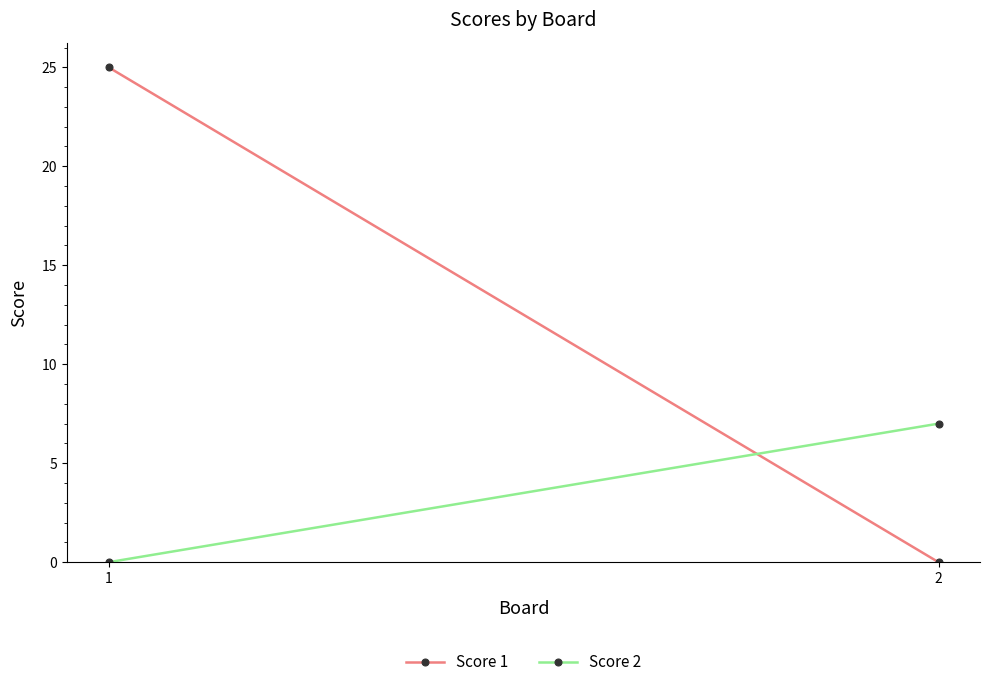

Which category has the lowest value across all series?

2